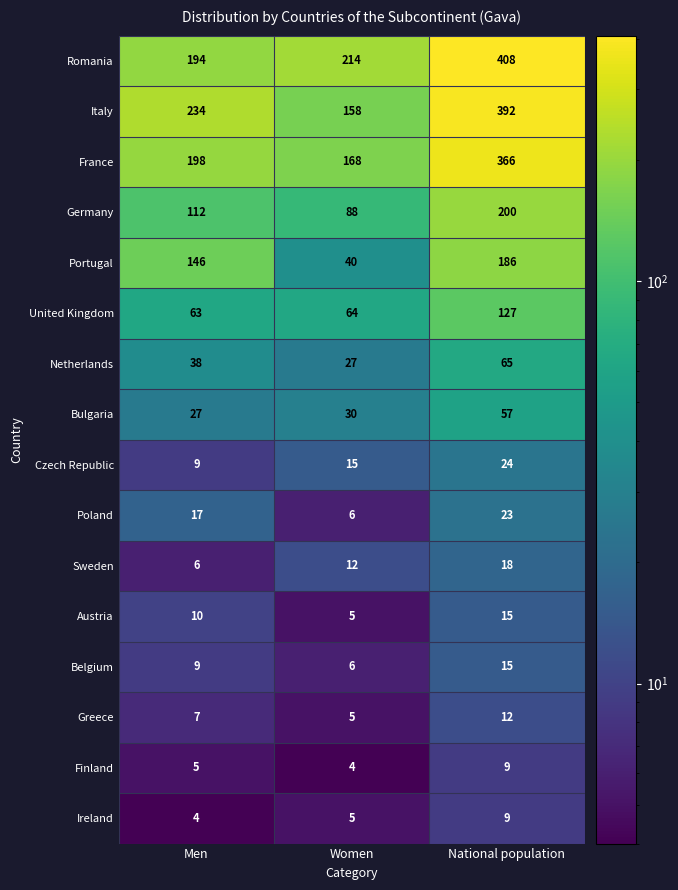

Which category has the highest value in the Austria series?

National population